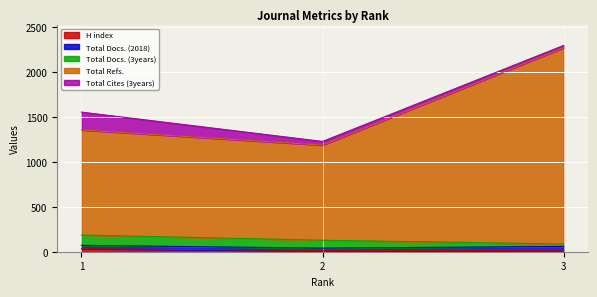

List the series in order of their peak value, highest first.

Total Refs., Total Cites (3years), Total Docs. (3years), Total Docs. (2018), H index